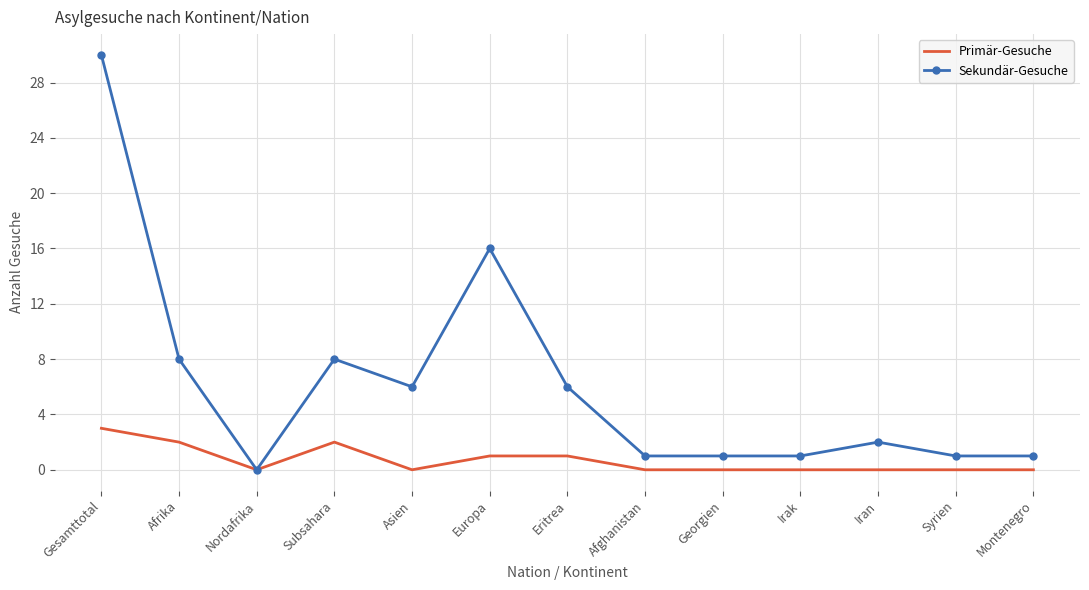

Where is Sekundär-Gesuche nearest to the value 15?

Europa